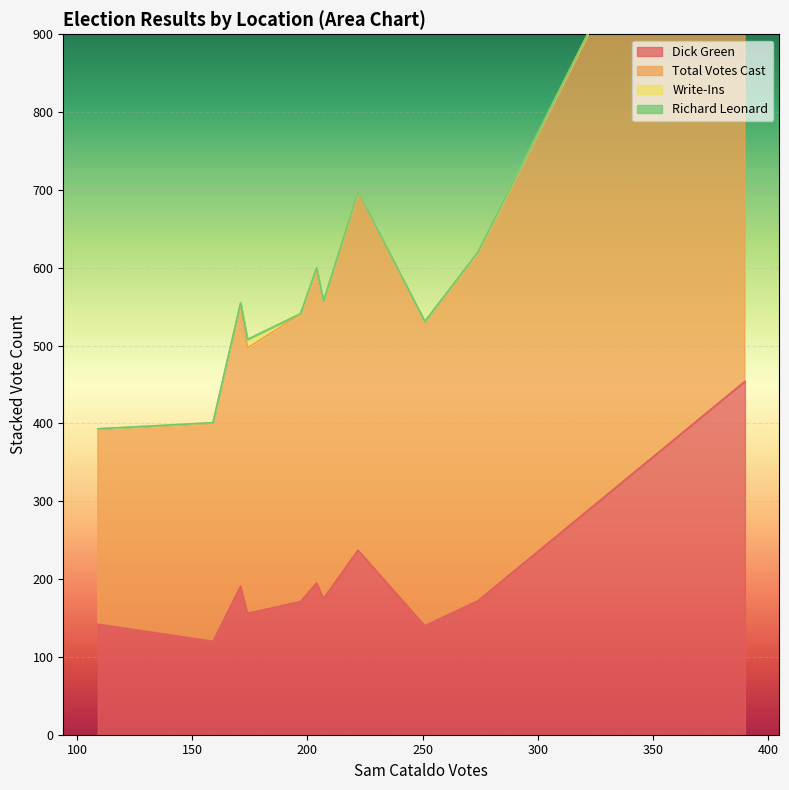

What is the minimum value for Dick Green?

120